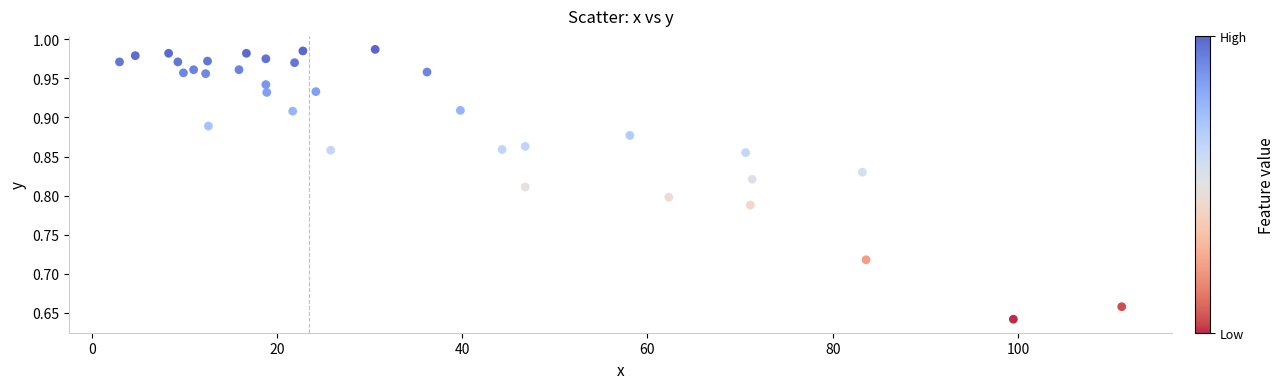

What is the range of Y values (max minus min)?

0.3